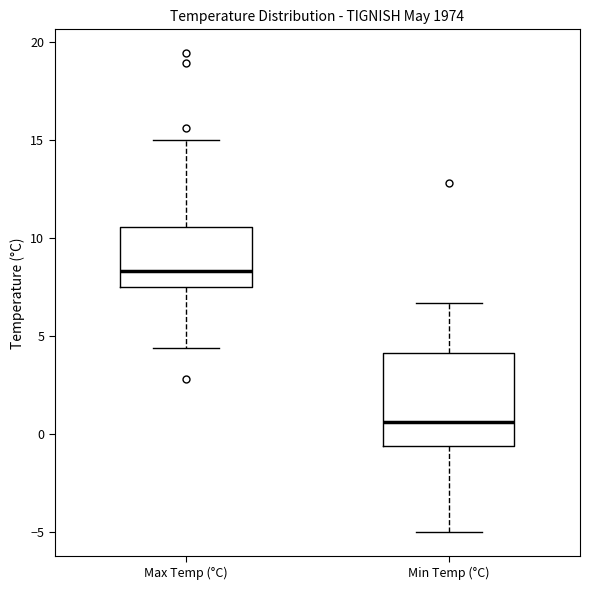

Which box is the tallest, from its lower edge to its upper edge?

Min Temp (°C)